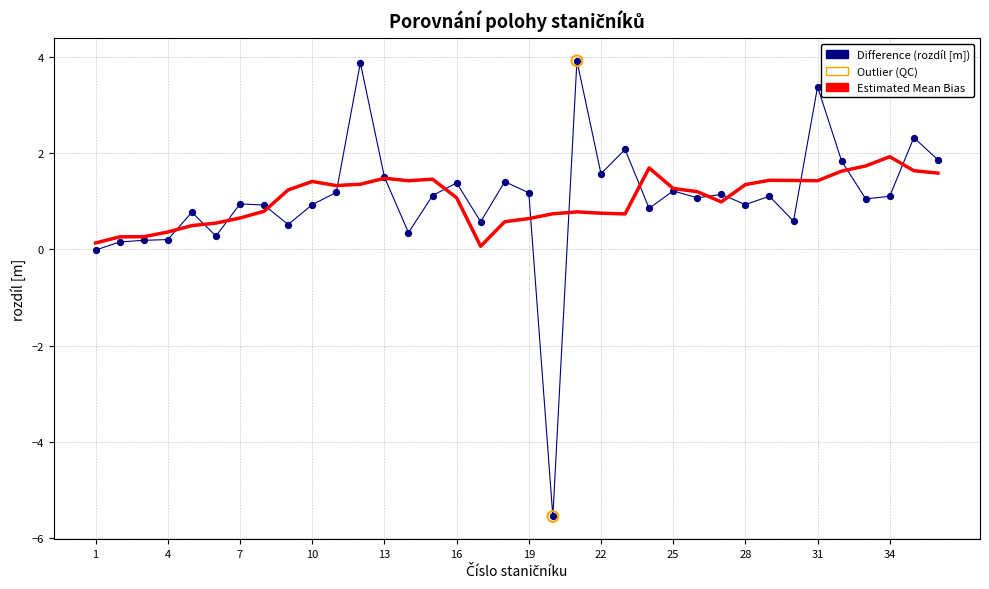

Which series has the largest range (max minus min)?

Difference (rozdíl [m])